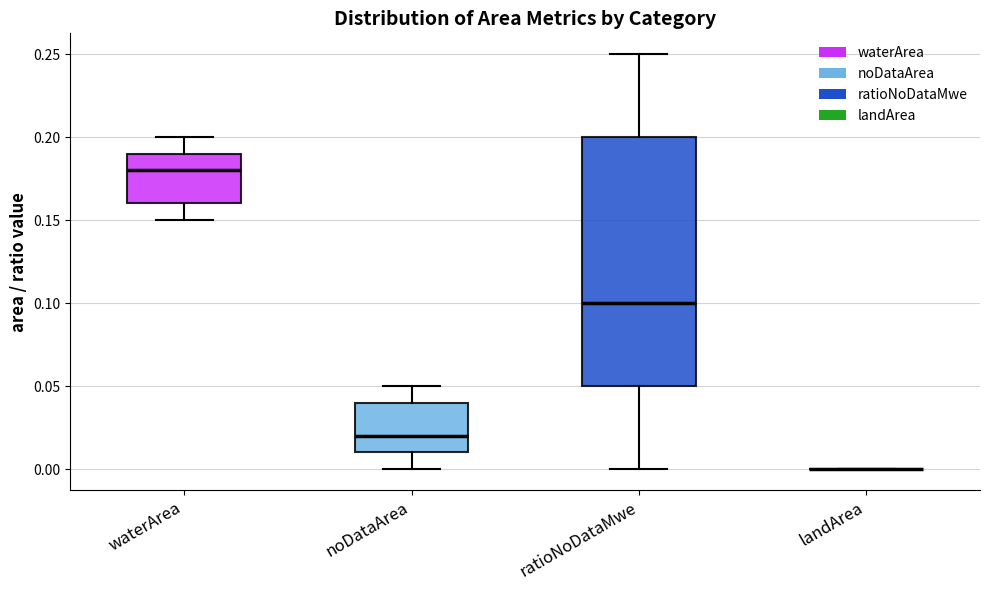

Reading left to right, transcribe this box plot: for each box, give where its median line is, the range the box spans, and where its two whiskers end, as read against the y-axis. The values are not printed on the chart, so give them approximately, as read against the axis.

waterArea: median 0.18, box 0.16 to 0.19, whiskers 0.15 to 0.20
noDataArea: median 0.02, box 0.01 to 0.04, whiskers 0.00 to 0.05
ratioNoDataMwe: median 0.10, box 0.05 to 0.20, whiskers 0.00 to 0.25
landArea: box collapsed to a line at 0.00, whiskers 0.00 to 0.00